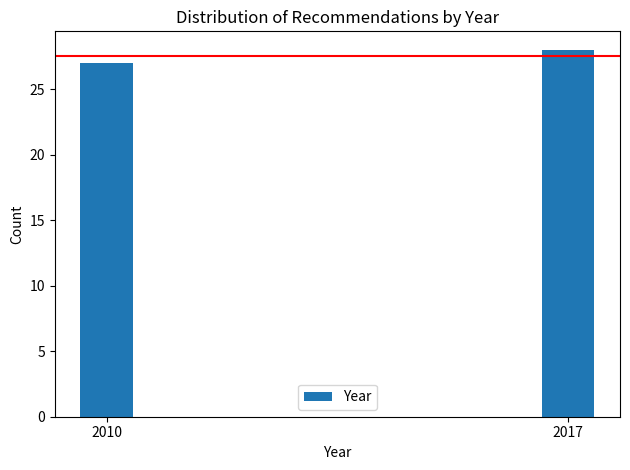

Reading left to right, extract all data points from this chart.

2010=27	2017=28